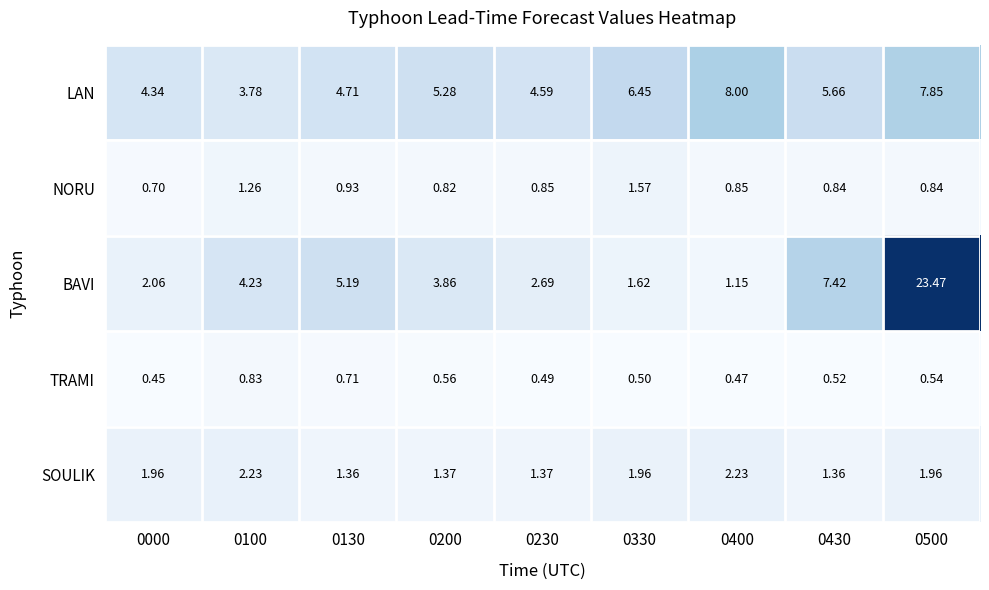

Rank the series at 0100 from highest to lowest value.

BAVI, LAN, SOULIK, NORU, TRAMI